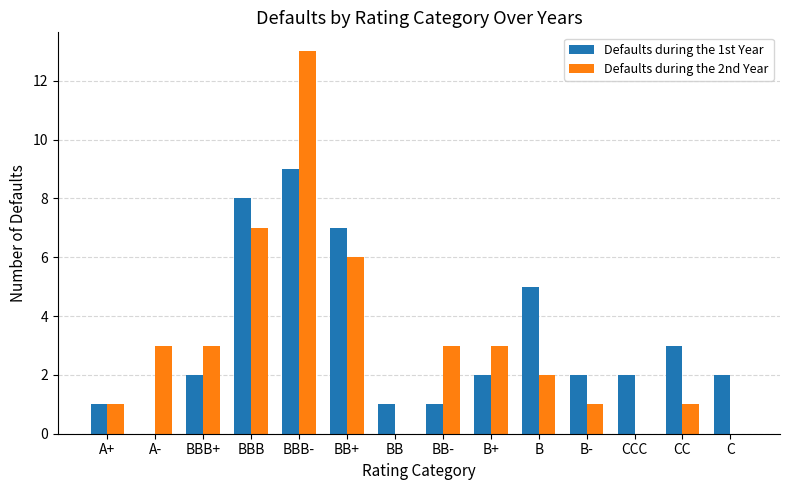

Is it true that Defaults during the 2nd Year equals 0 at C?

True